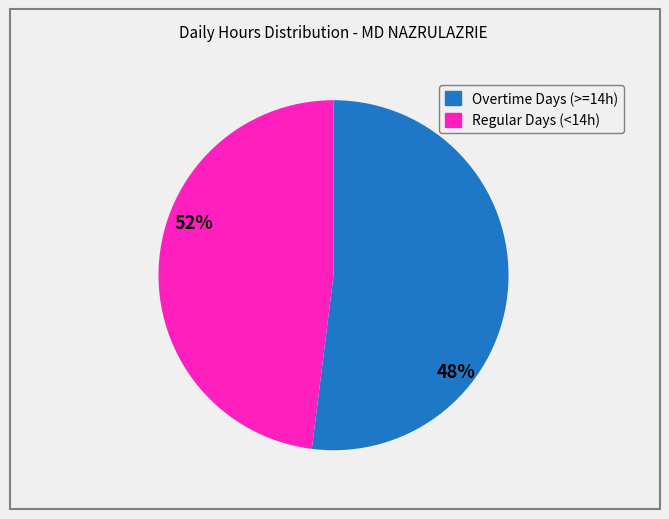

Does any single category account for the majority?

Yes